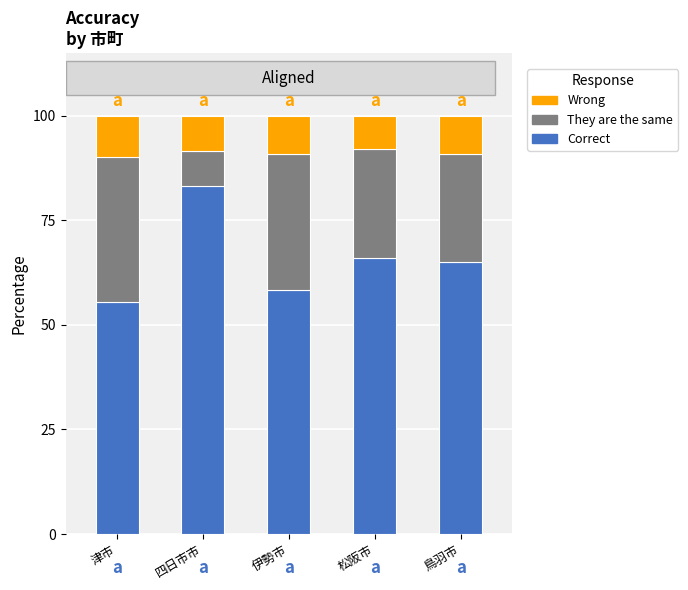

What are all the series names shown in the legend?

Wrong, They are the same, Correct